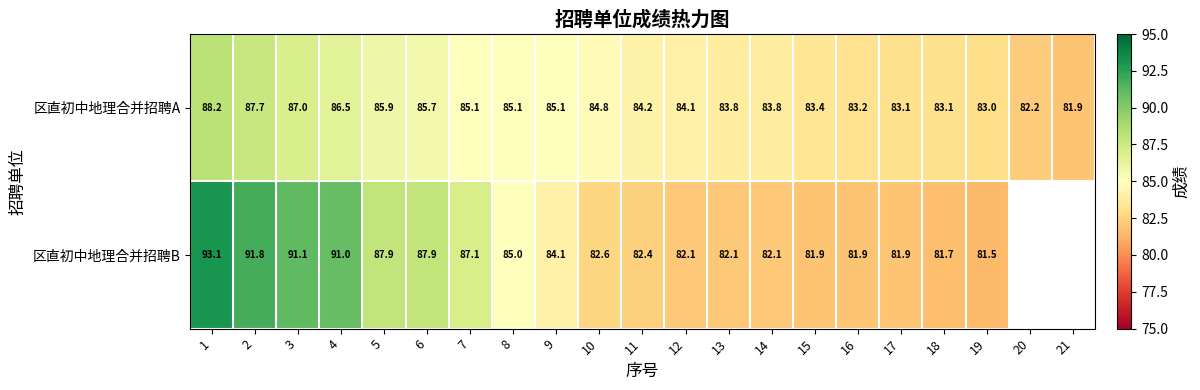

At 16, list the series in order from largest to smallest.

区直初中地理合并招聘A, 区直初中地理合并招聘B